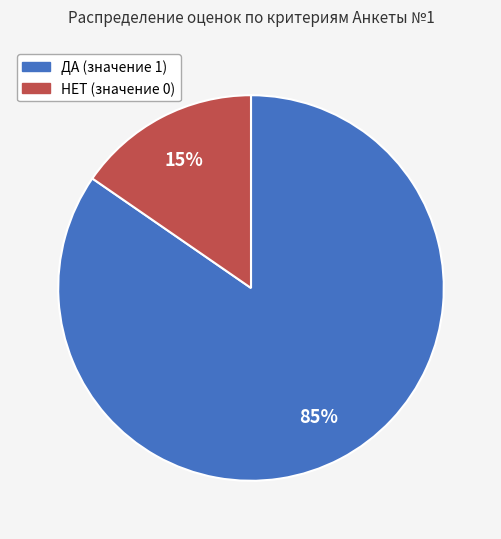

True or false: ДА (значение 1) accounts for 85% of the total.

True